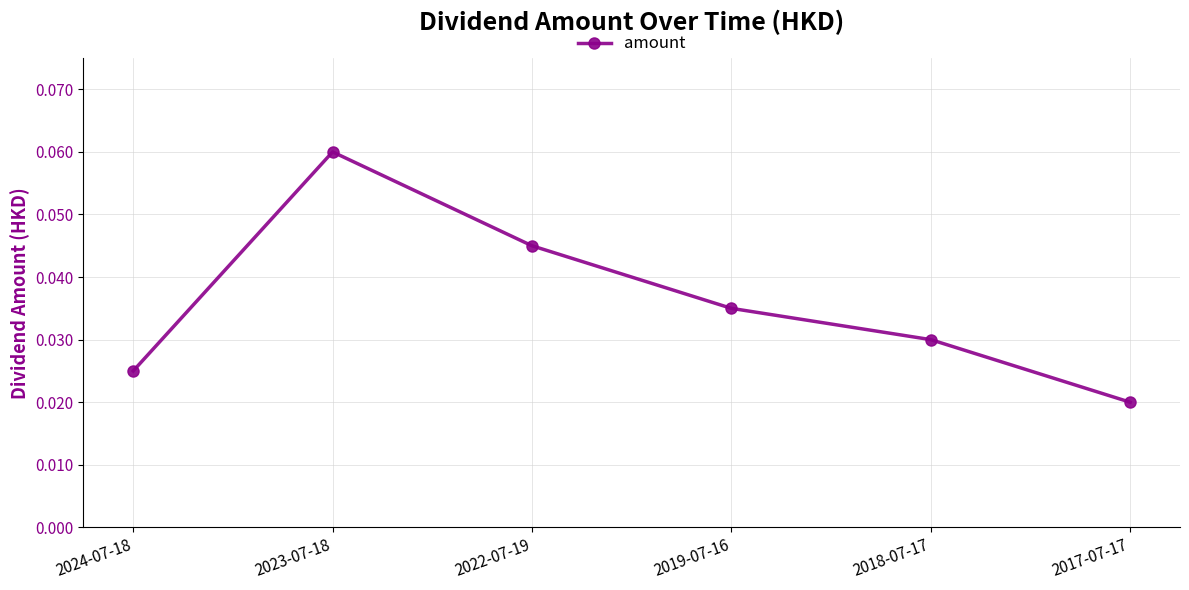

Count the values in the range 0 to 1.

6